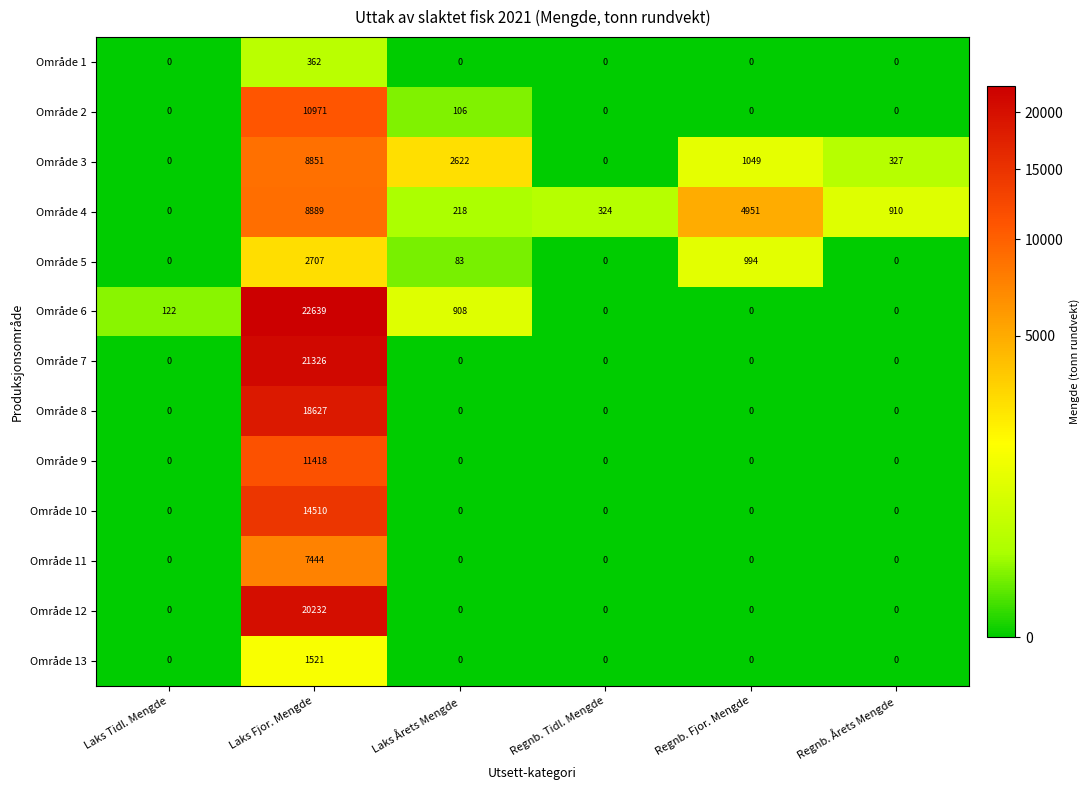

What is the difference between the highest and lowest values at Regnb. Fjor. Mengde?

4951